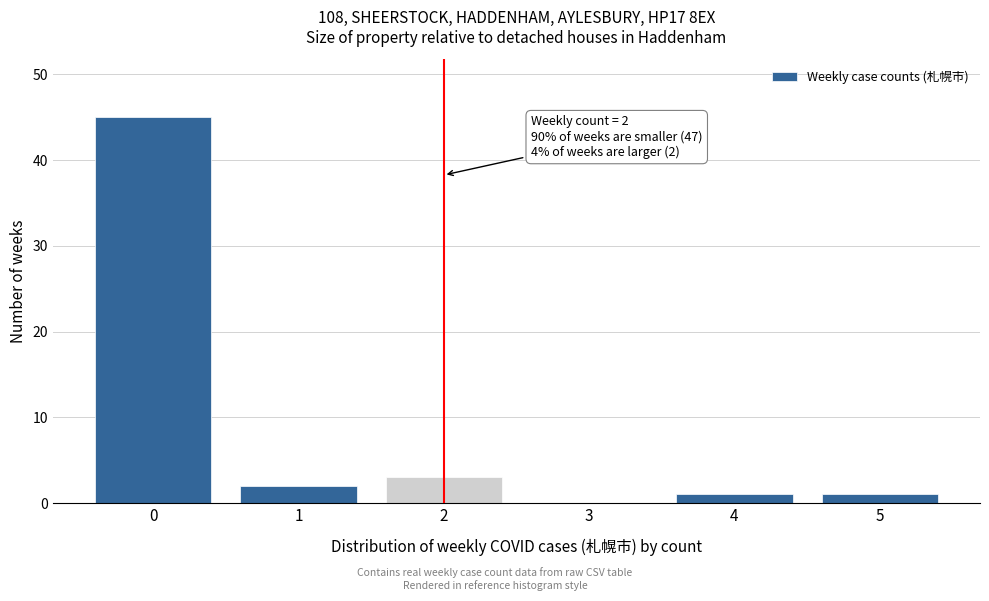

Reading left to right, what are all the values shown in this chart?

0=45	1=2	2=3	3=0	4=1	5=1